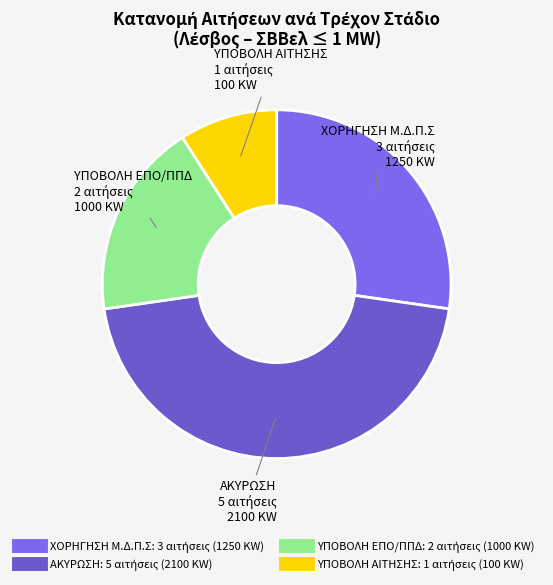

How many slices are in this pie chart?

4